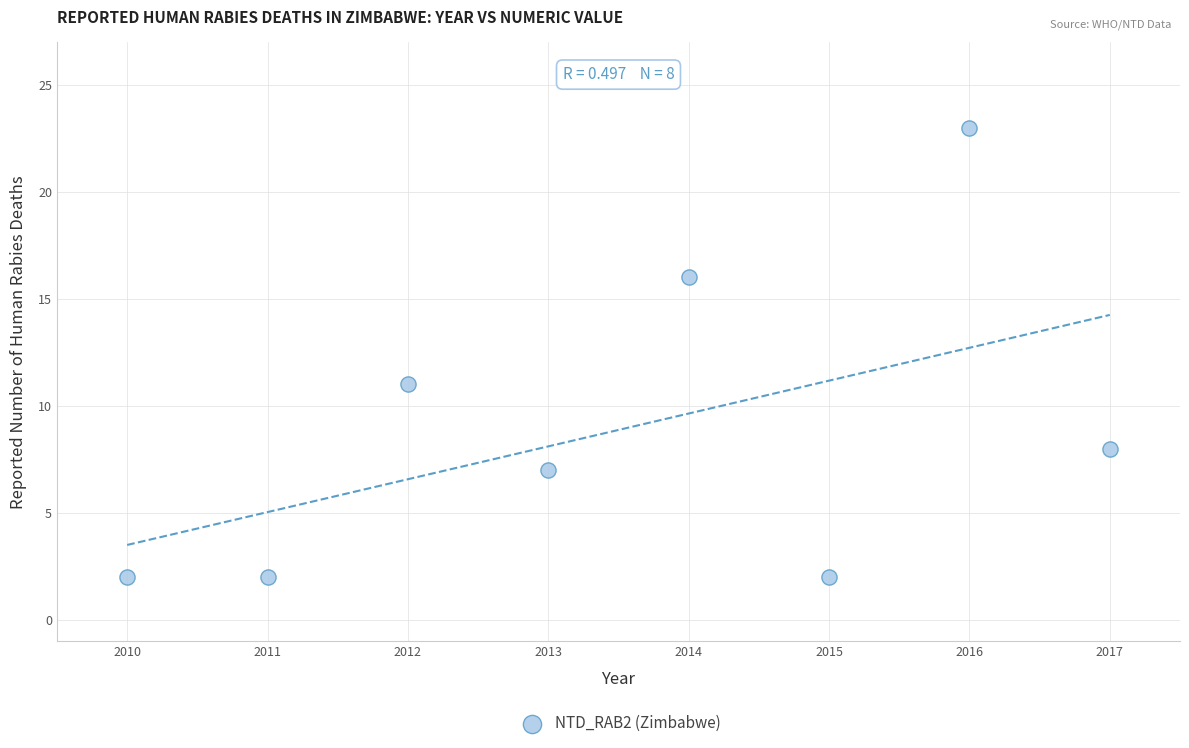

What is the average Y value?

9